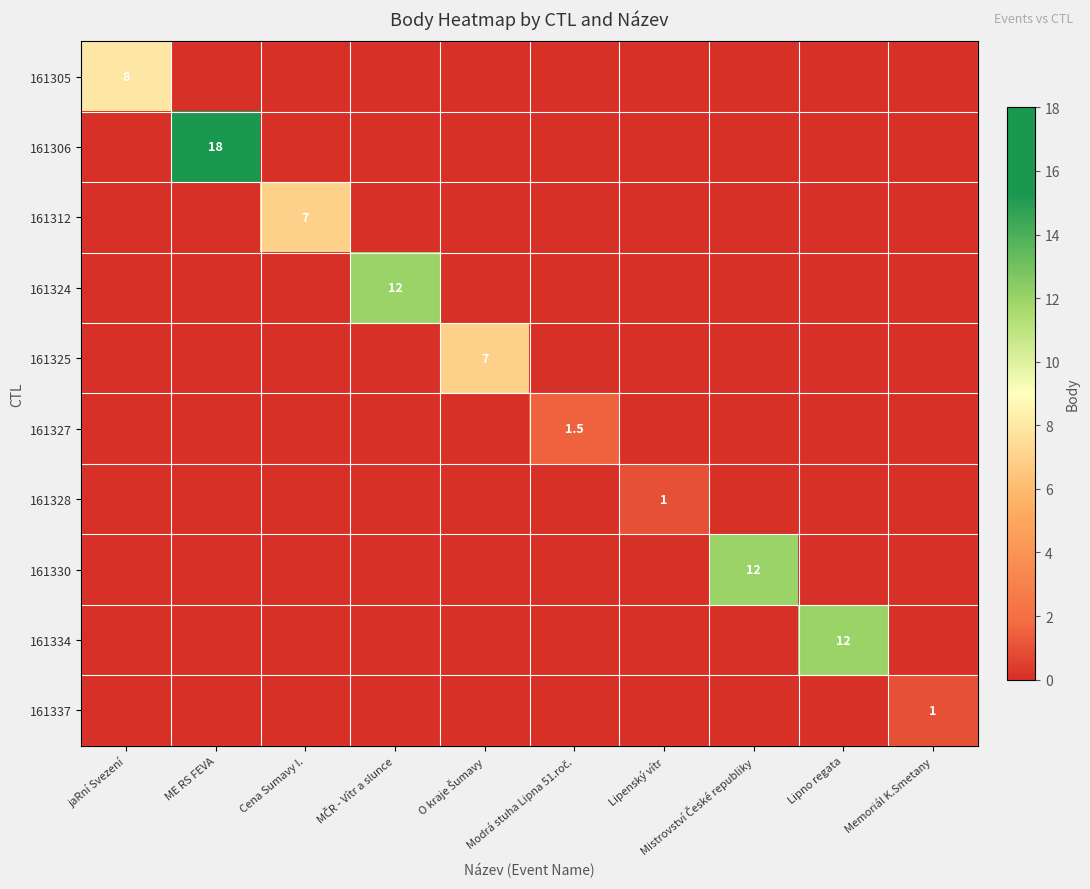

Rank the series at Lipenský vítr from lowest to highest value.

161305, 161306, 161312, 161324, 161325, 161327, 161330, 161334, 161337, 161328